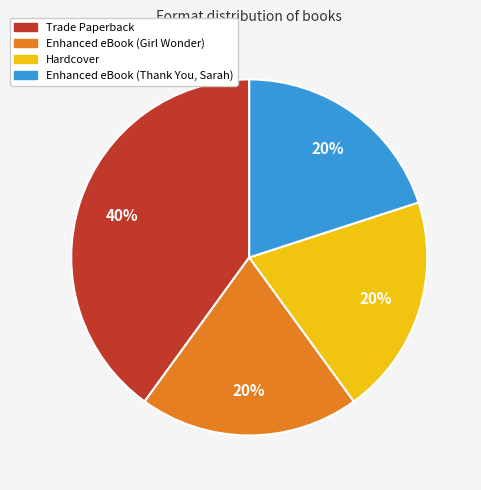

Is it true that Hardcover is 29% of the pie?

False